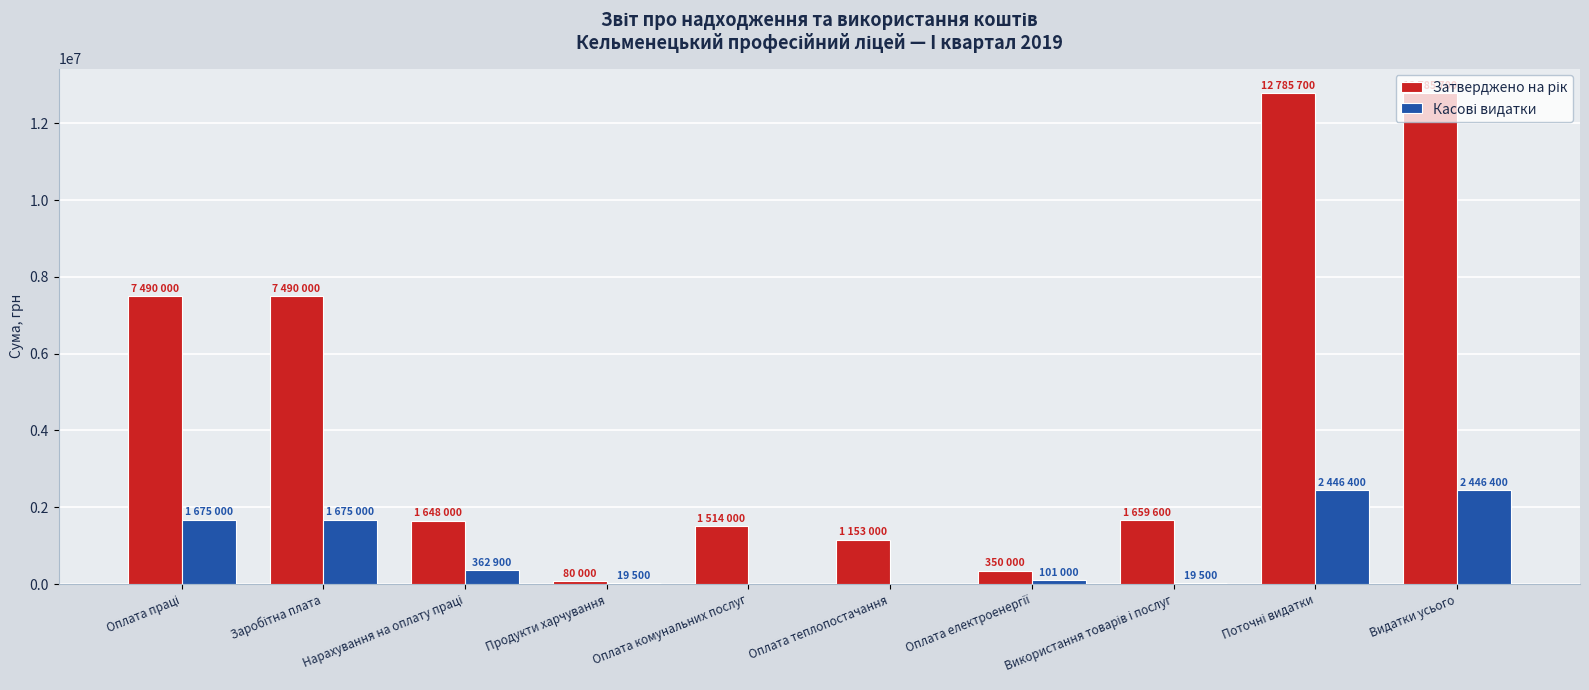

What is the total value across all series at Видатки усього?

15232100